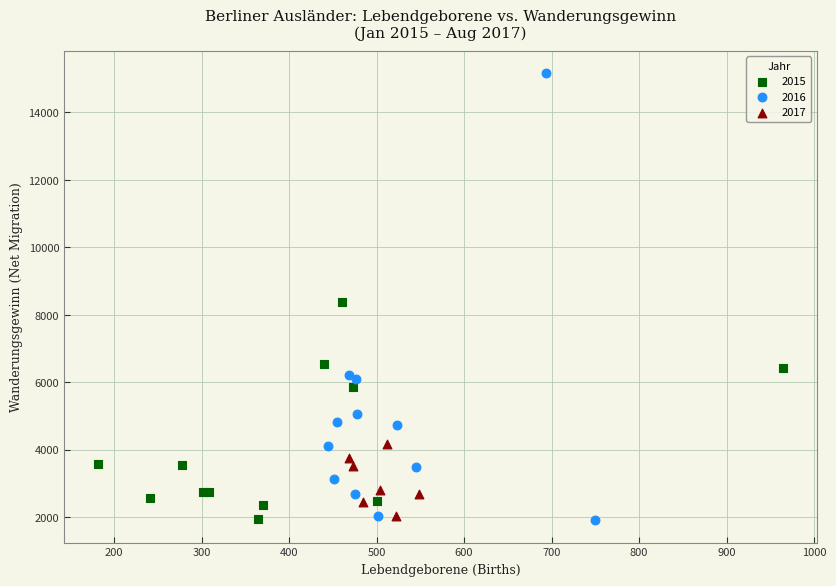

Which series has the largest Y range (max minus min)?

2016